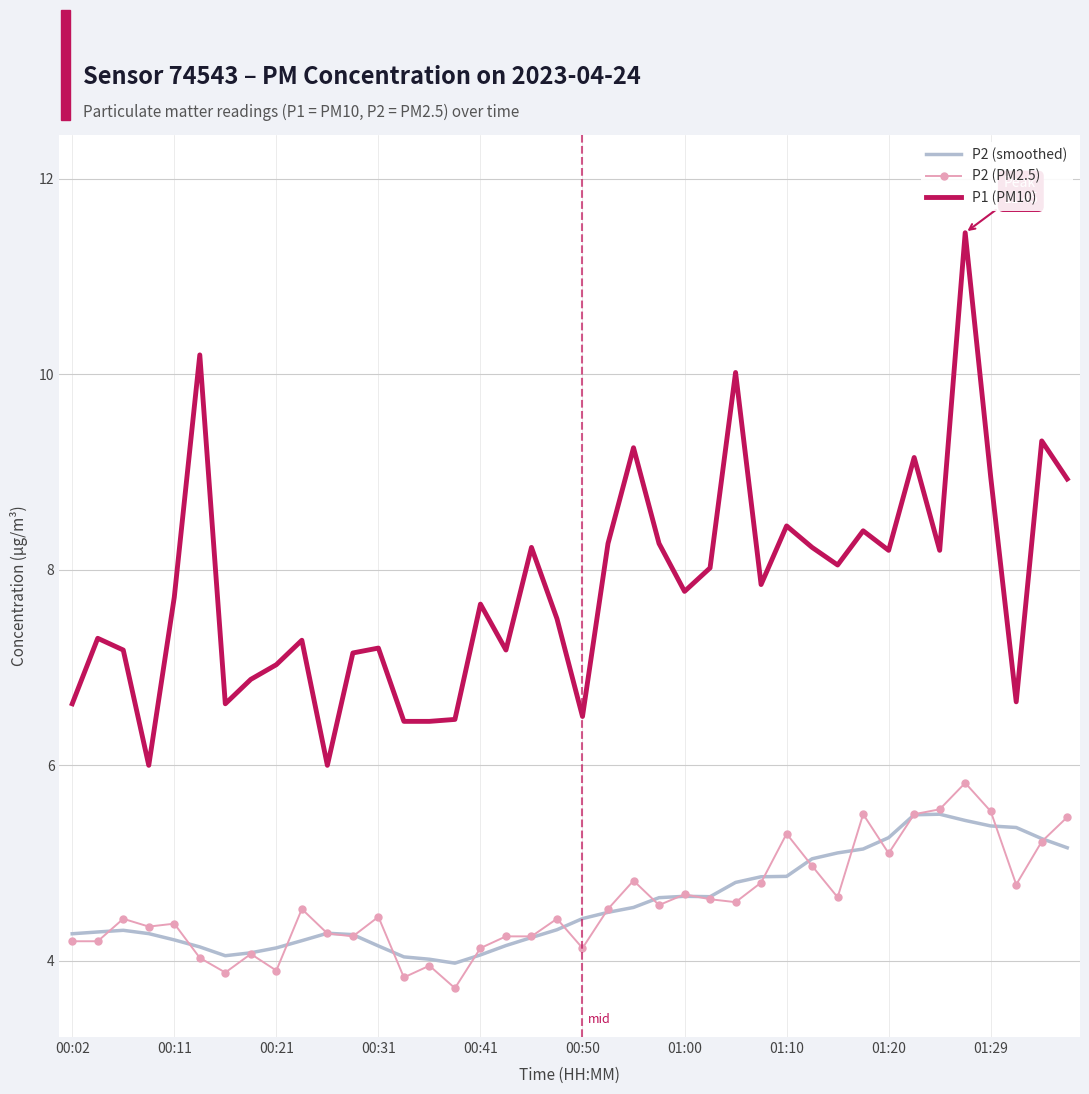

At how many categories does at least one series exceed 11?

1